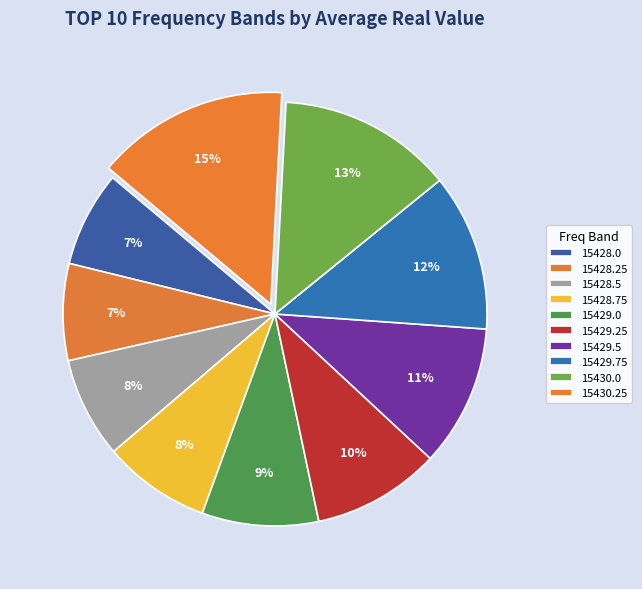

To the nearest percent, what portion does 15428.25 represent?

7%